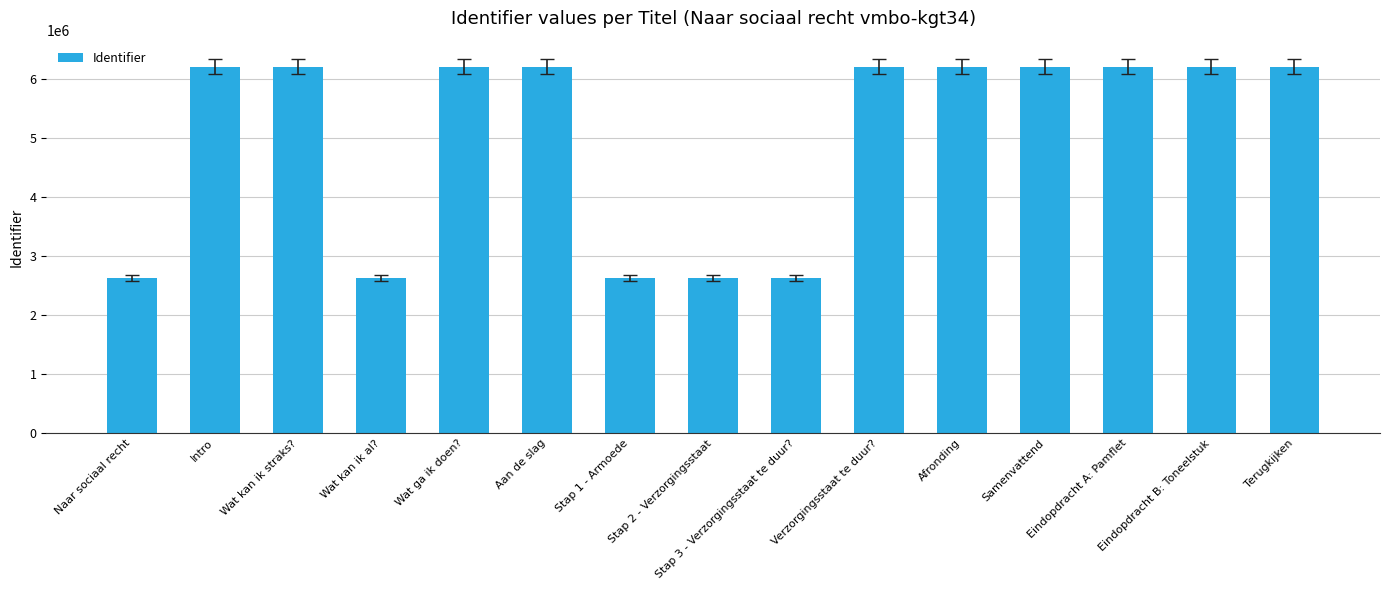

What is the difference between the maximum and minimum values?

3576484